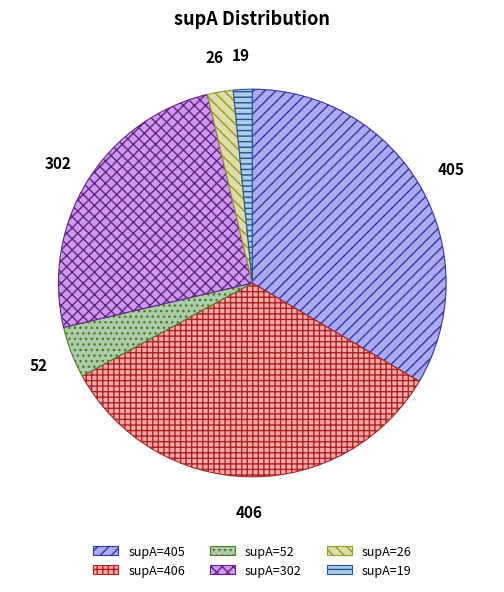

Do 19 and 302 together represent more than half of the pie?

No